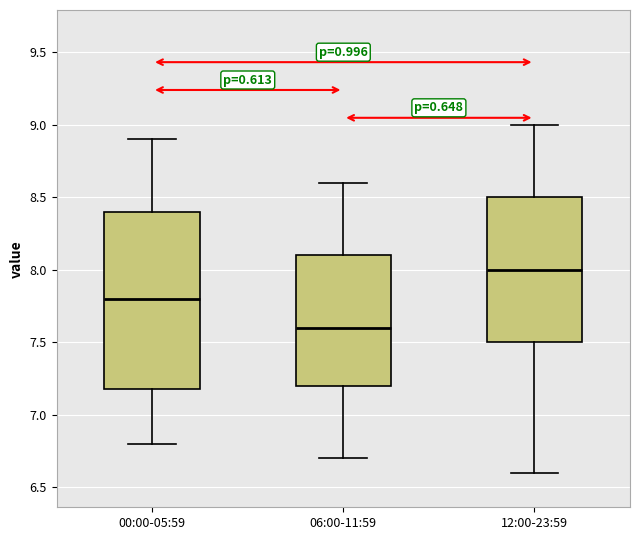

Comparing the boxes themselves (not the whiskers), which one is the tallest?

00:00-05:59